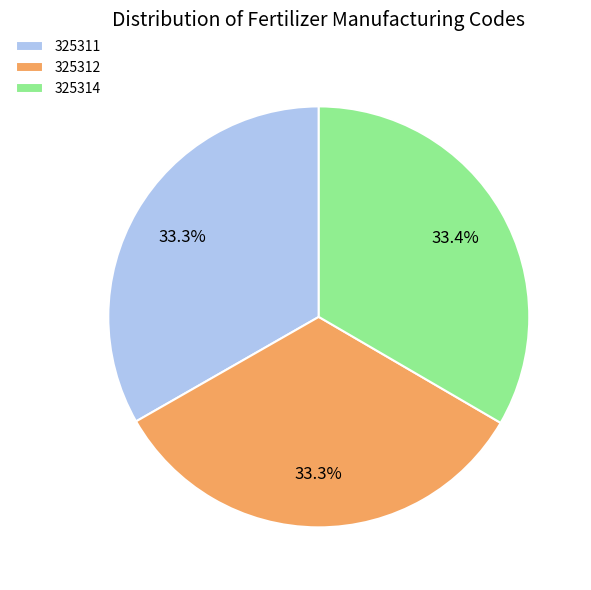

How many slices are in this pie chart?

3